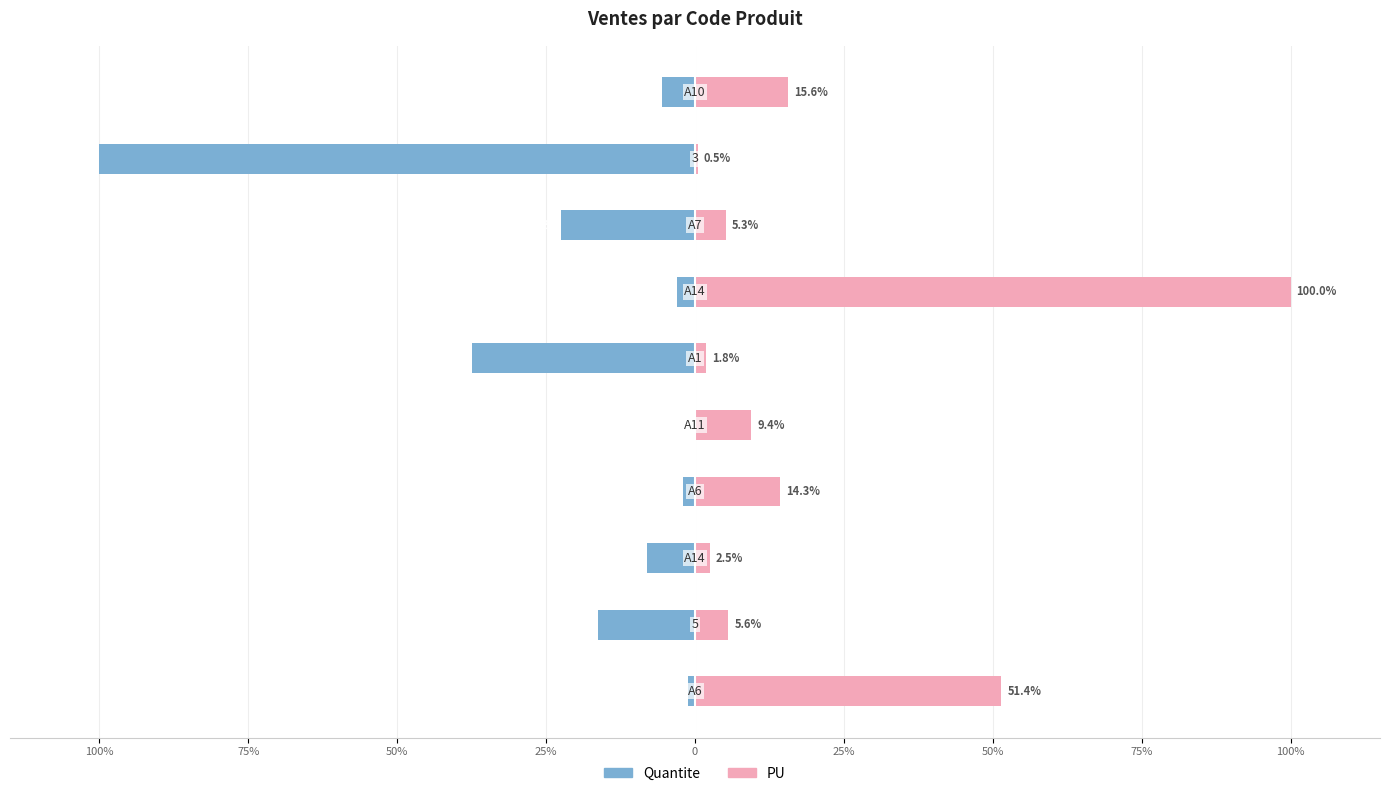

What is the sum of the PU values at 50% and 25%?

16.8